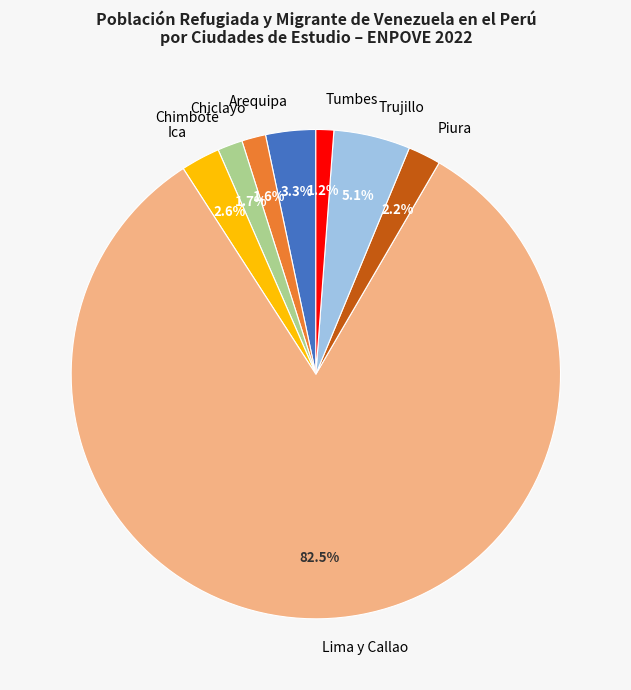

What is the largest slice in the pie chart?

Lima y Callao